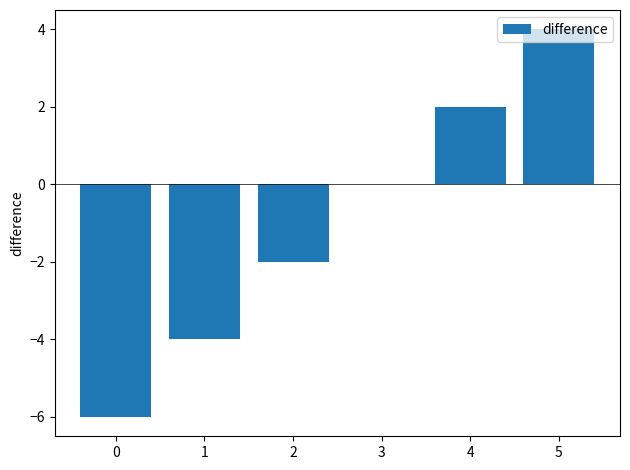

What is the greatest value displayed?

4